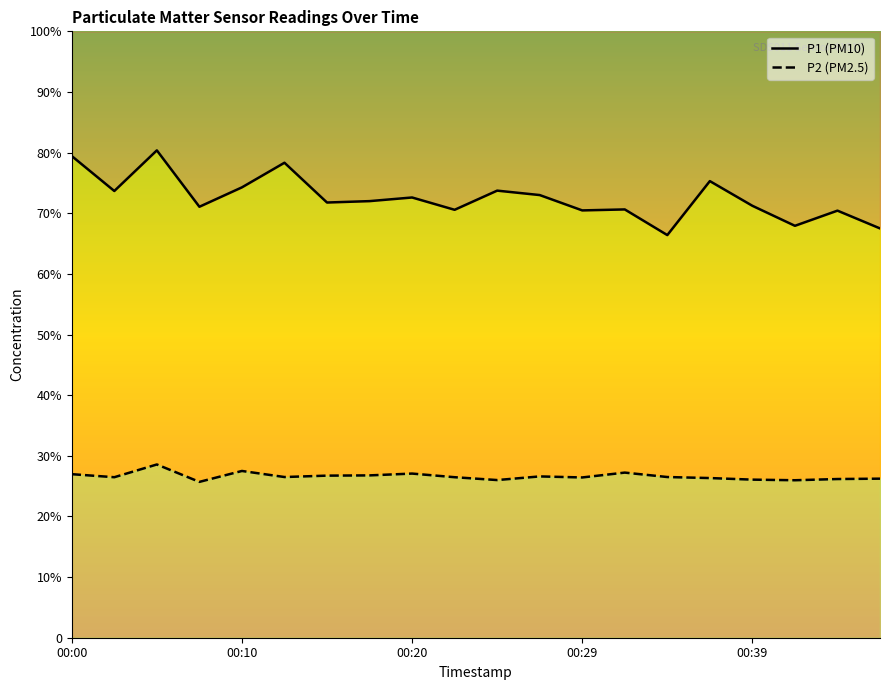

True or false: P2 and P1 cross at least once.

False